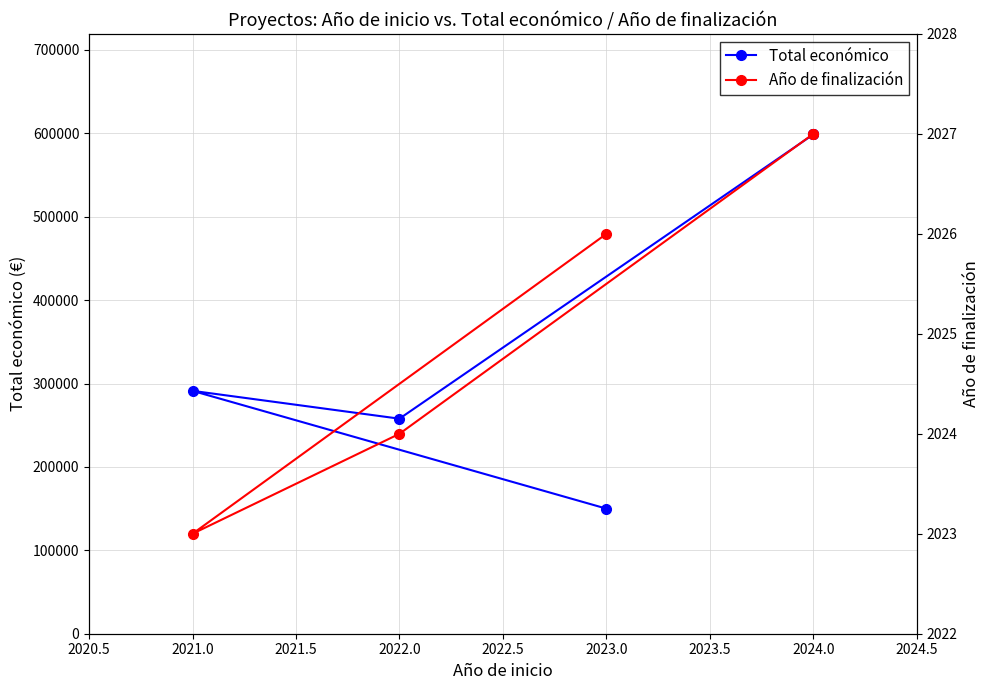

Between 2024.0 and 2021.0, which is larger?

2024.0